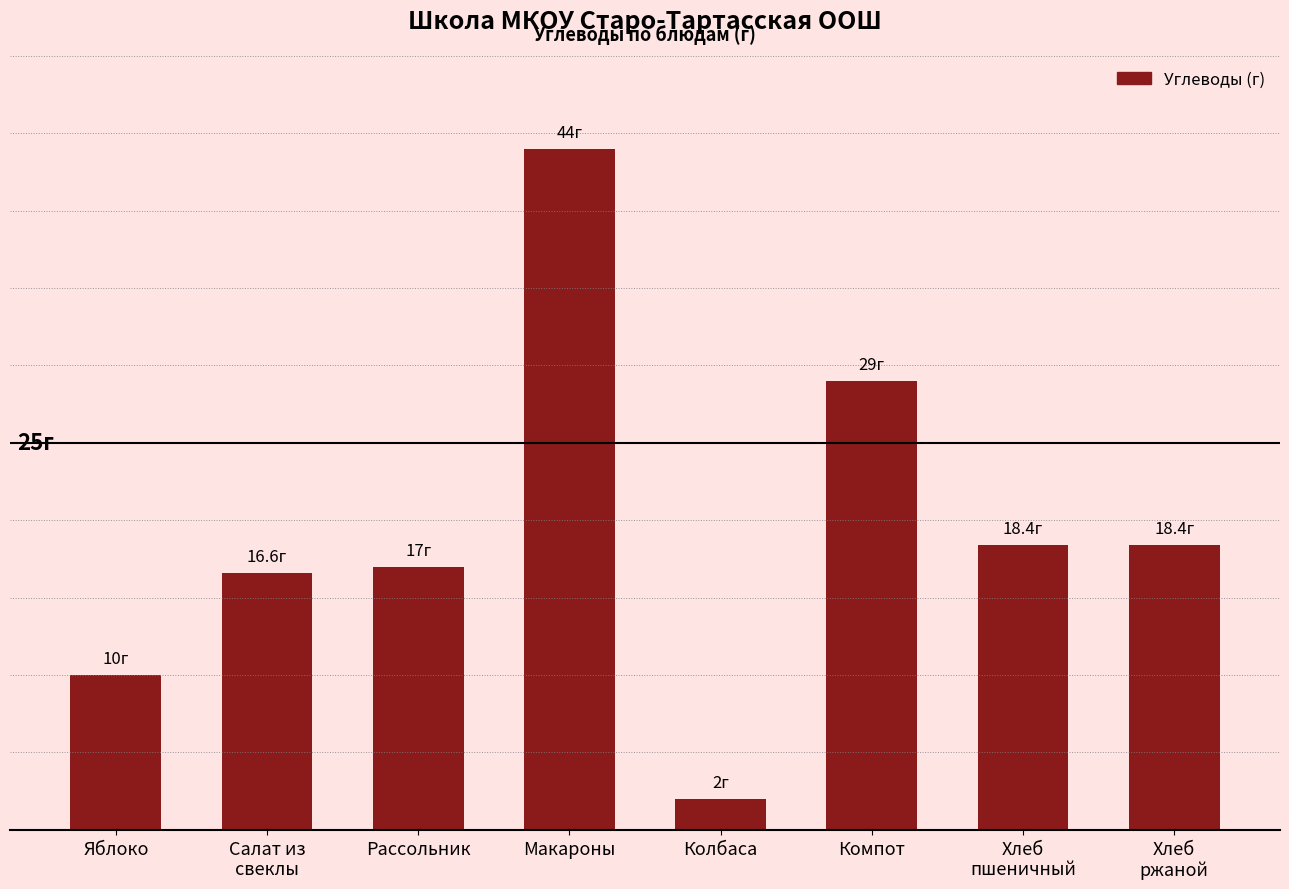

What is the difference between the maximum and minimum values?

42.0